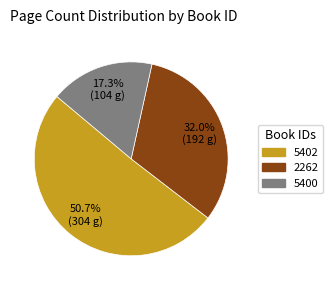

To the nearest percent, what is the difference between the largest and smallest slice percentages?

33%